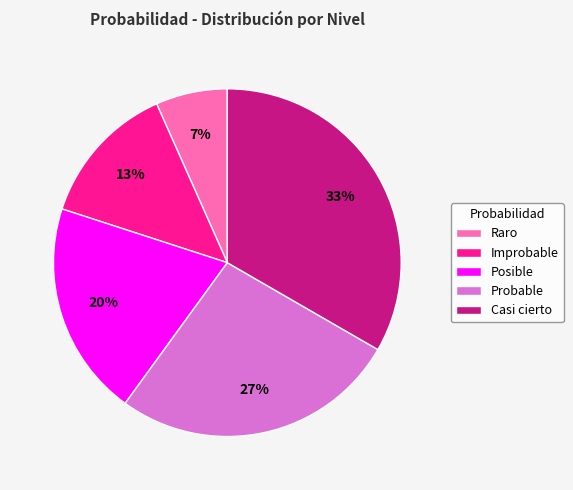

To the nearest percent, what is the difference between the Raro and Posible slice percentages?

13%